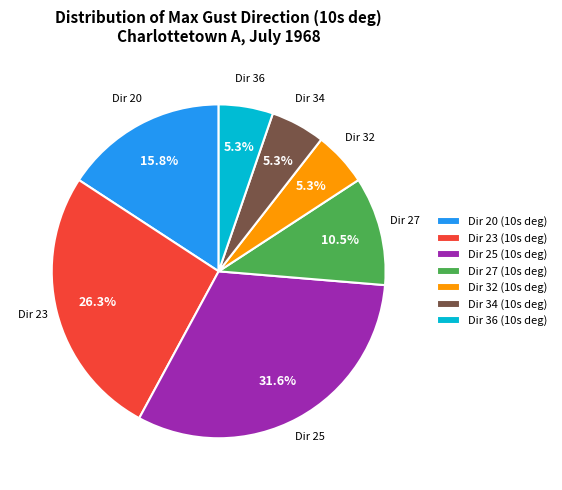

Which category has the biggest portion of the pie?

Dir 25 (10s deg)